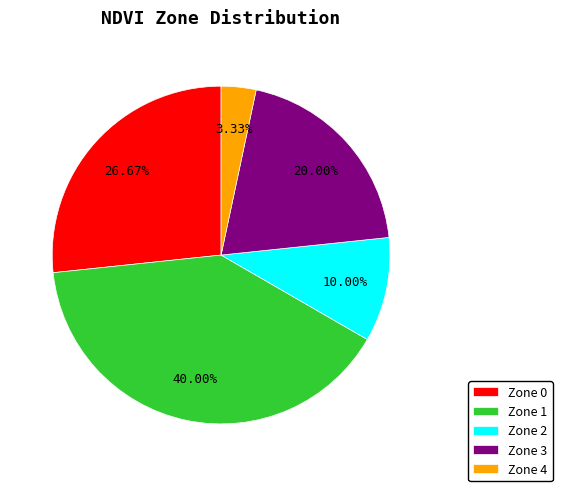

Is Zone 4 the majority of the pie?

No